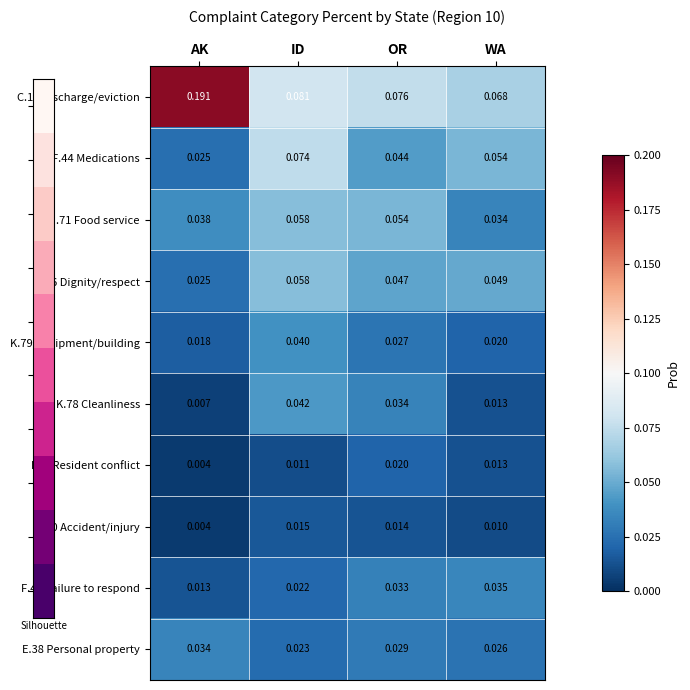

List the labels in order of D.26 Dignity/respect value, smallest first.

AK, OR, WA, ID